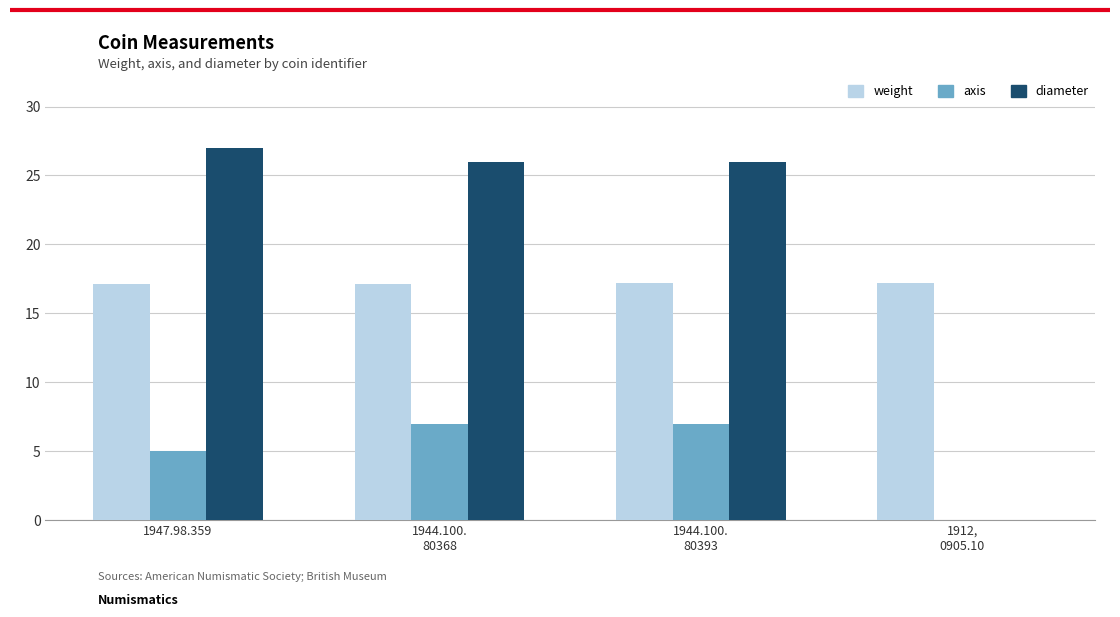

What is the spread (max minus min) of values at 1947.98.359?

22.0